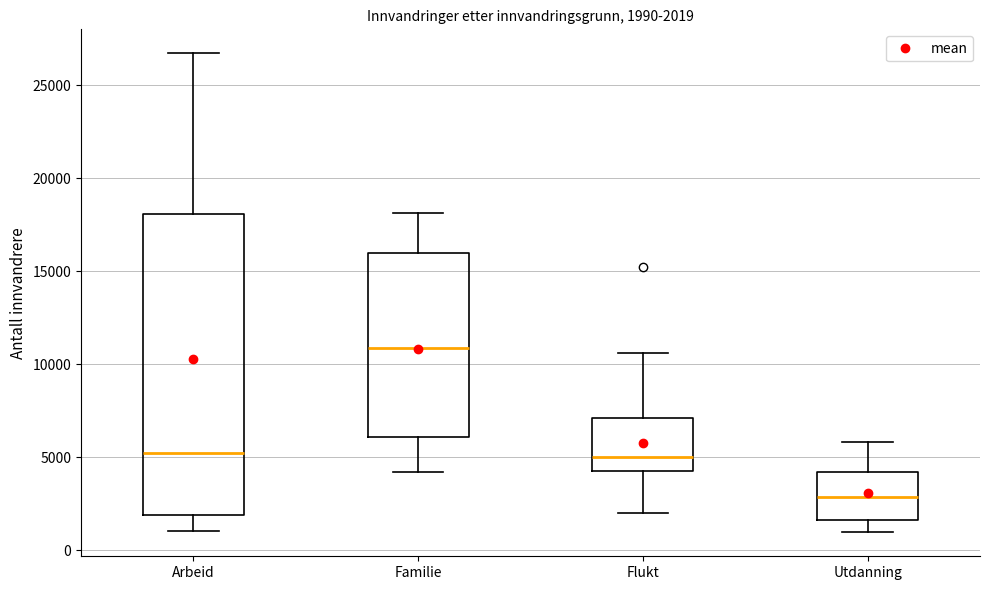

Which box is the tallest, from its lower edge to its upper edge?

Arbeid